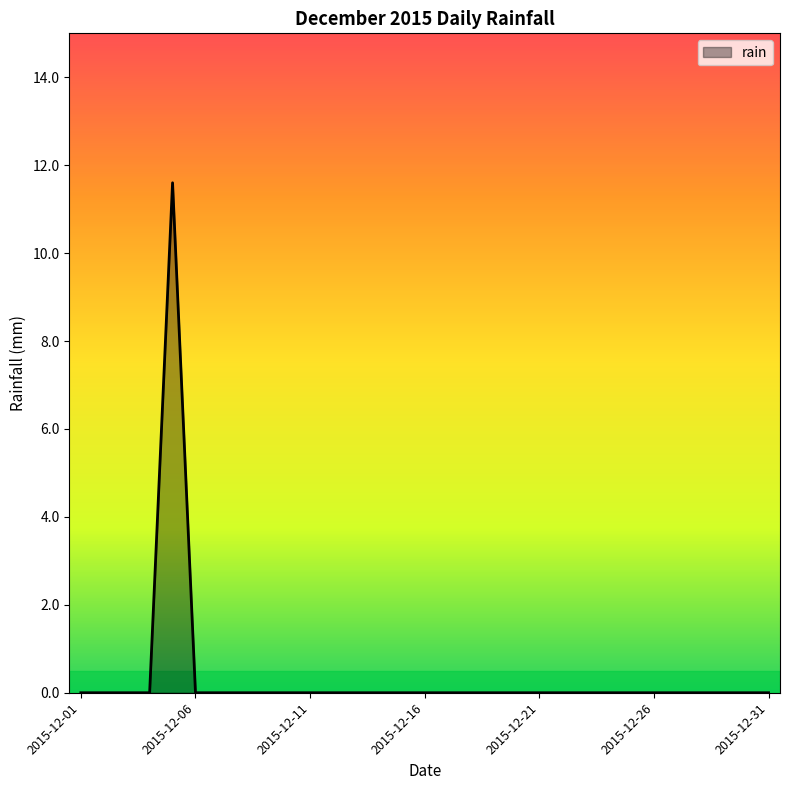

What is the maximum value shown in the chart?

11.6